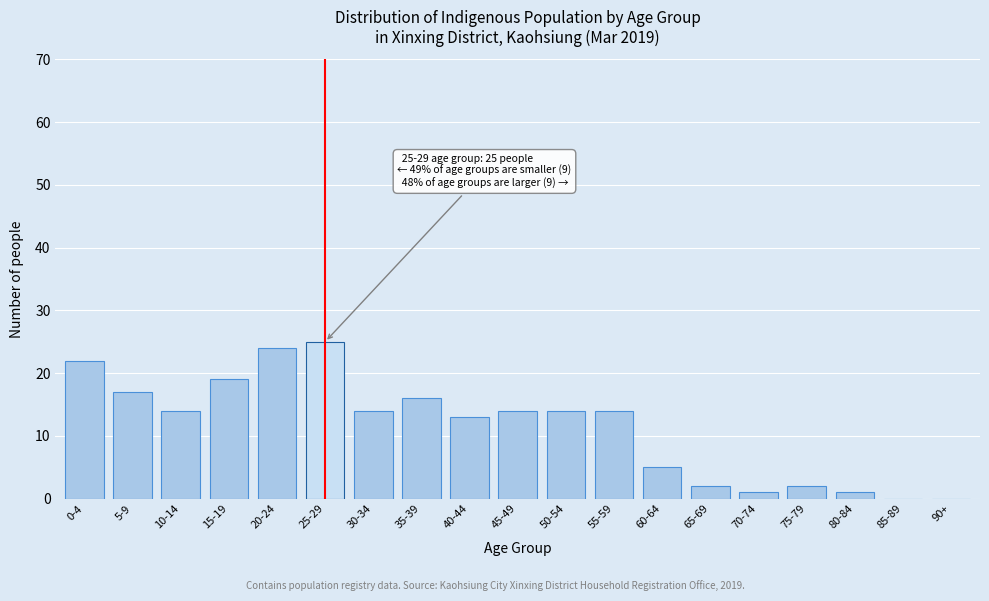

Reading right to left, list all the values displayed in this chart.

90+=0	85-89=0	80-84=1	75-79=2	70-74=1	65-69=2	60-64=5	55-59=14	50-54=14	45-49=14	40-44=13	35-39=16	30-34=14	25-29=25	20-24=24	15-19=19	10-14=14	5-9=17	0-4=22